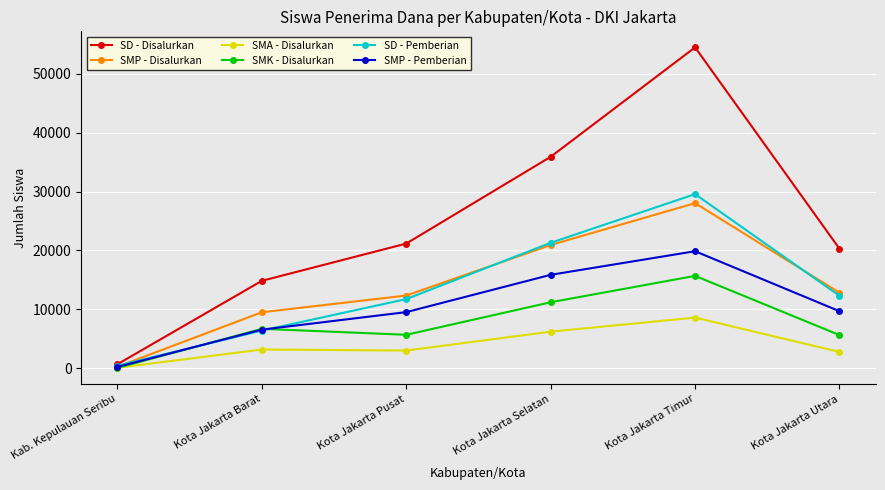

What is the spread (max minus min) of values at Kota Jakarta Barat?

11663